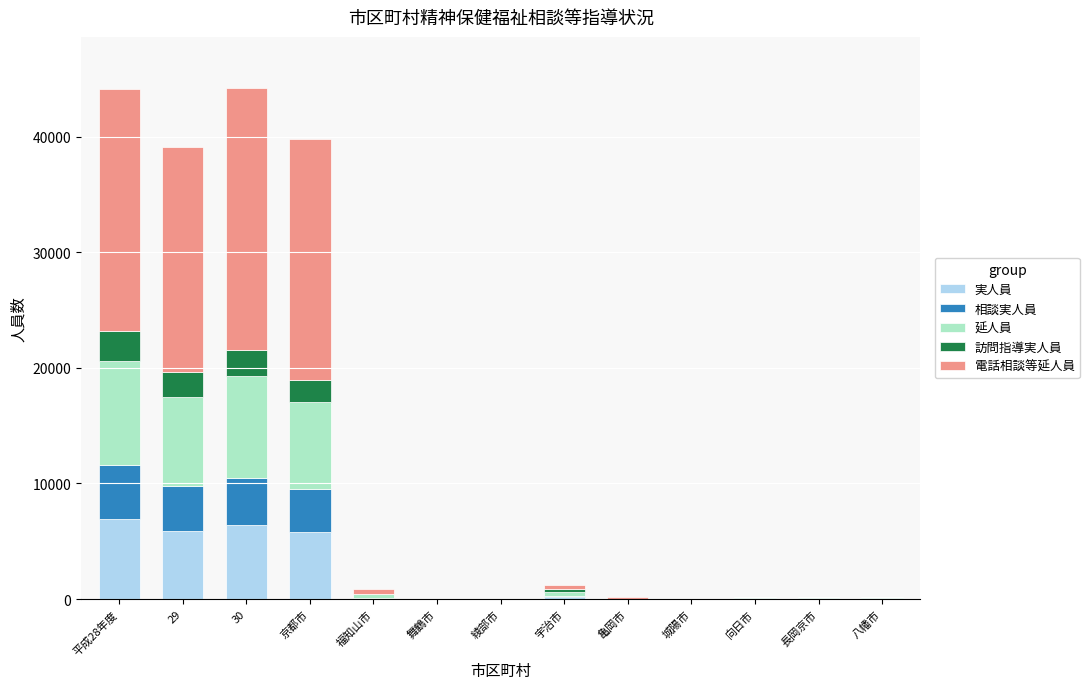

What is the sum of all 実人員 values?

25448